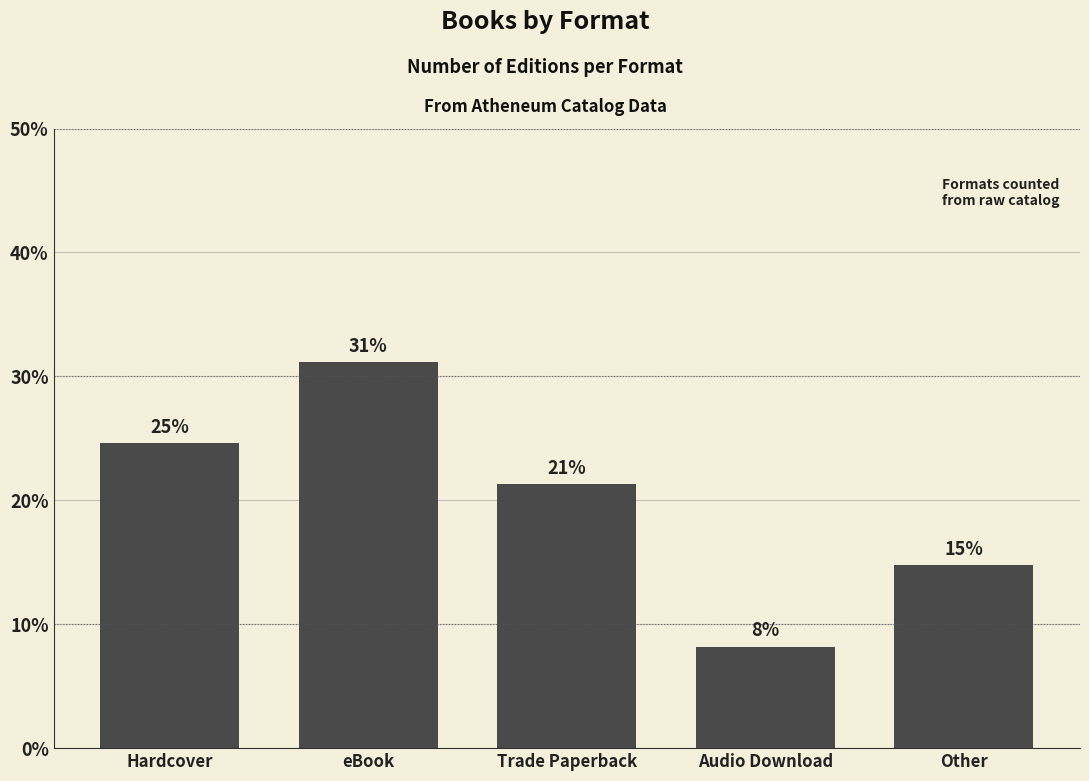

What is the change in value from Audio Download to Other?

+6.6